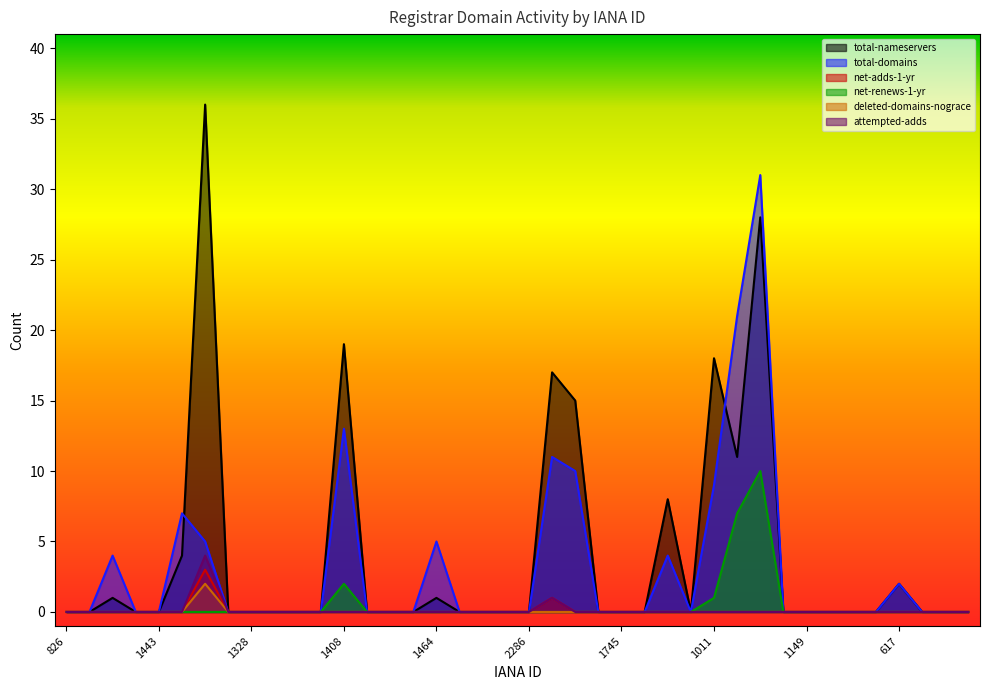

How many lines are shown in the chart?

6